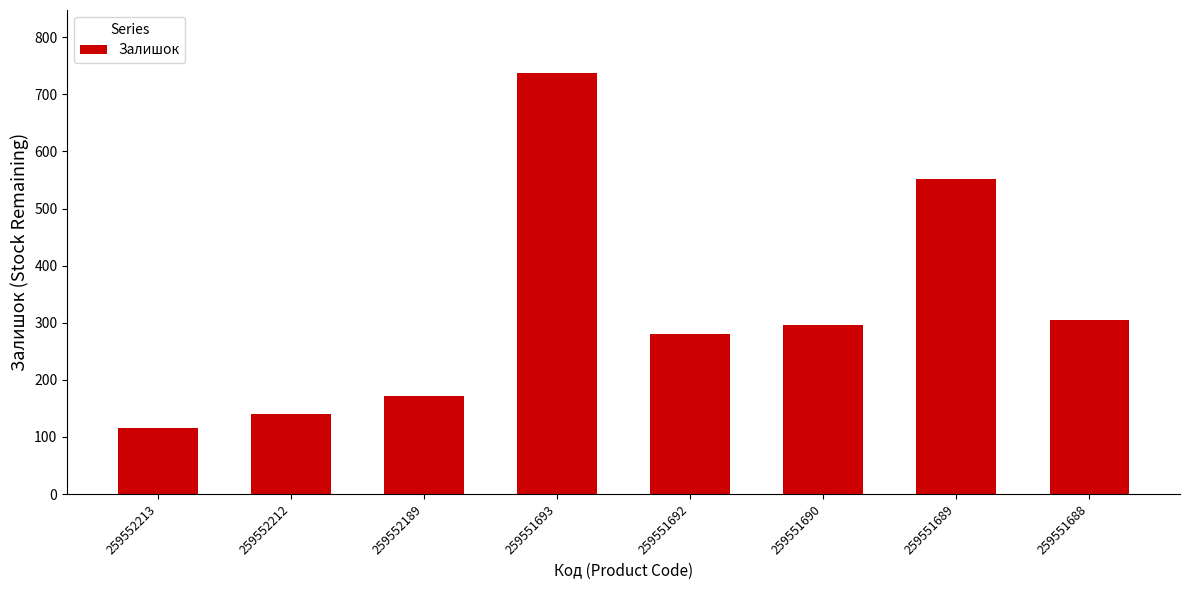

At which category does the chart reach its minimum across all series?

259552213